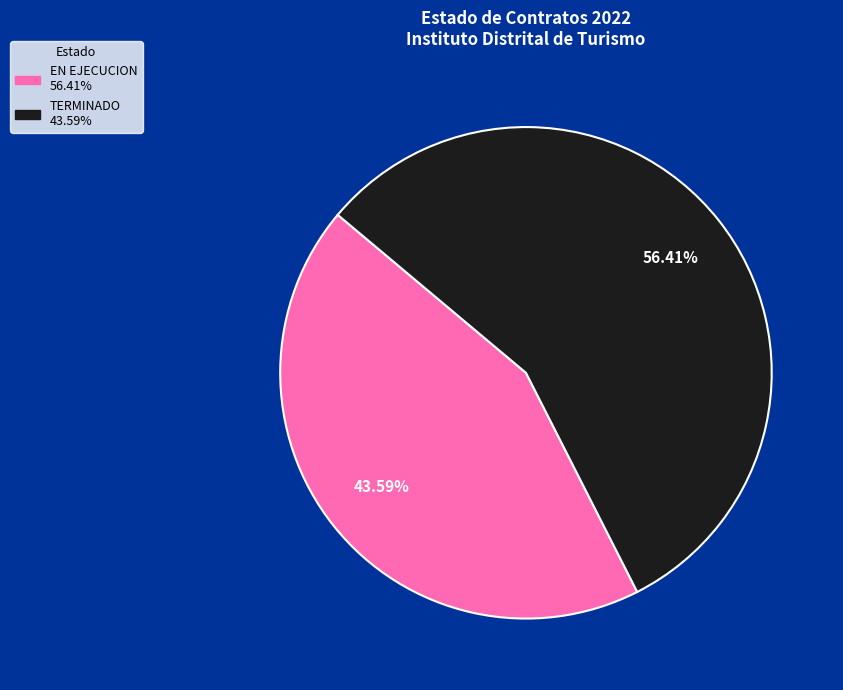

Is there any slice that represents more than half of the pie?

Yes